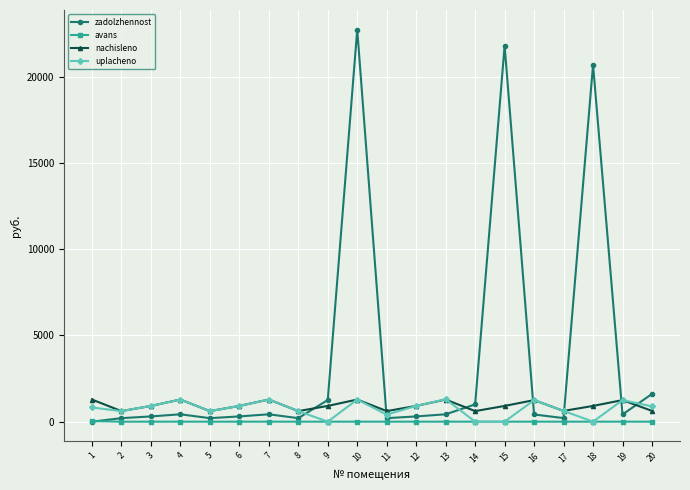

Which series has the largest total across all categories?

zadolzhennost